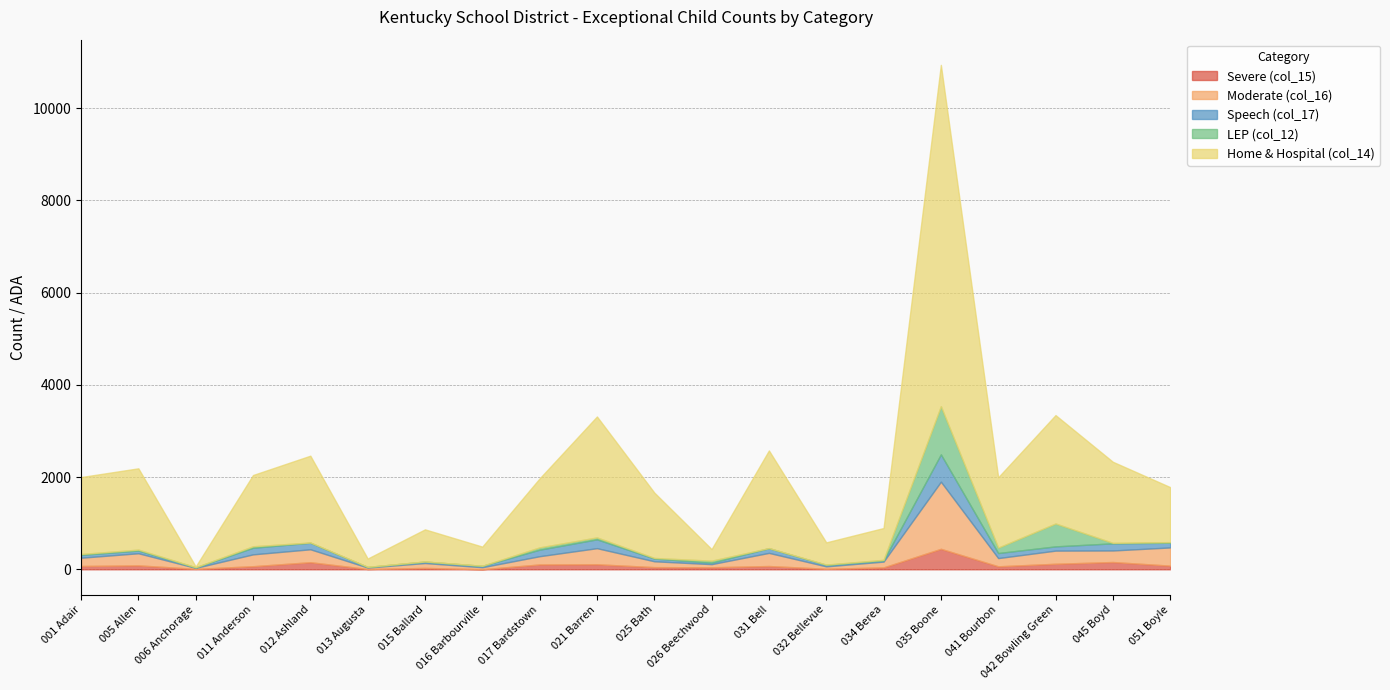

What is the label of the 20th point from the left?

051 Boyle